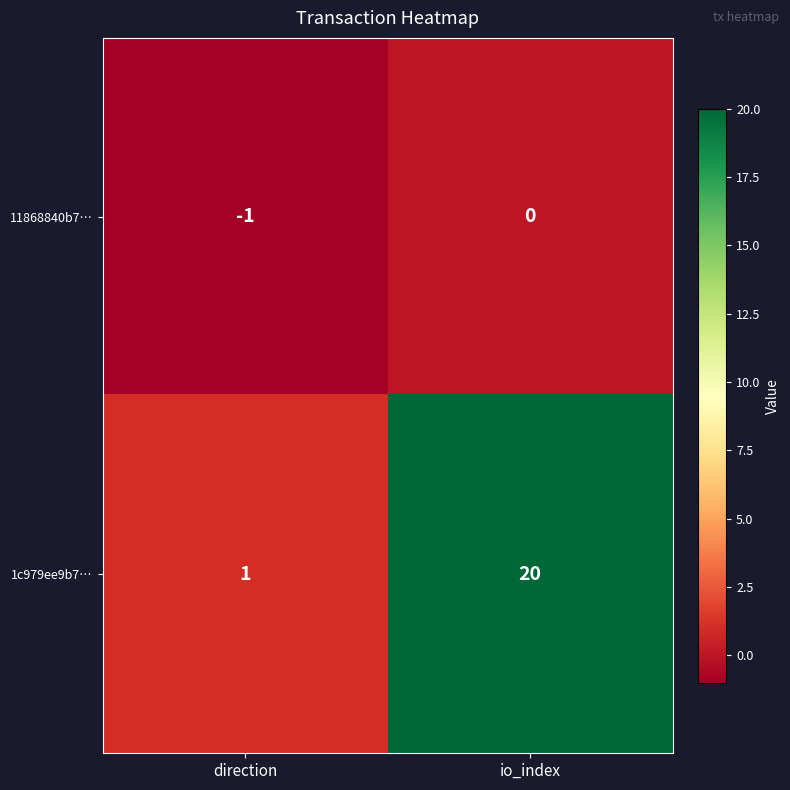

Which category has the highest value in the 11868840b7… series?

io_index